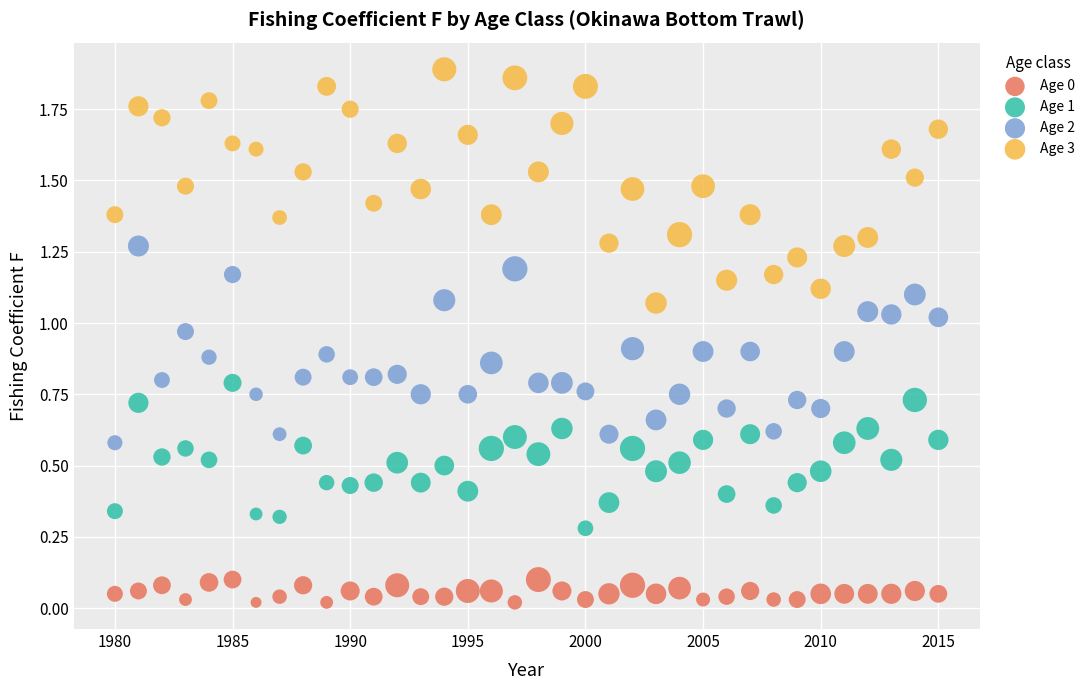

Which series reaches the maximum Y coordinate?

Age 3